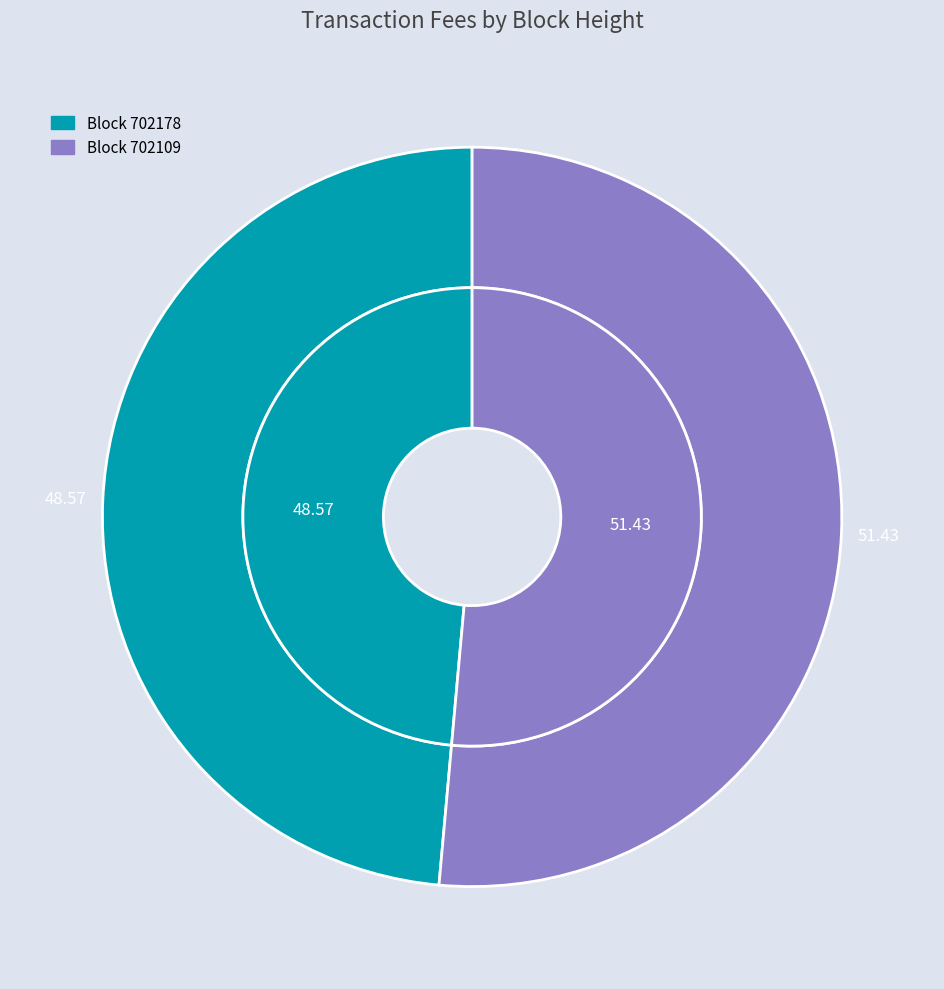

To the nearest percent, what is the difference between the largest and smallest slice percentages?

3%